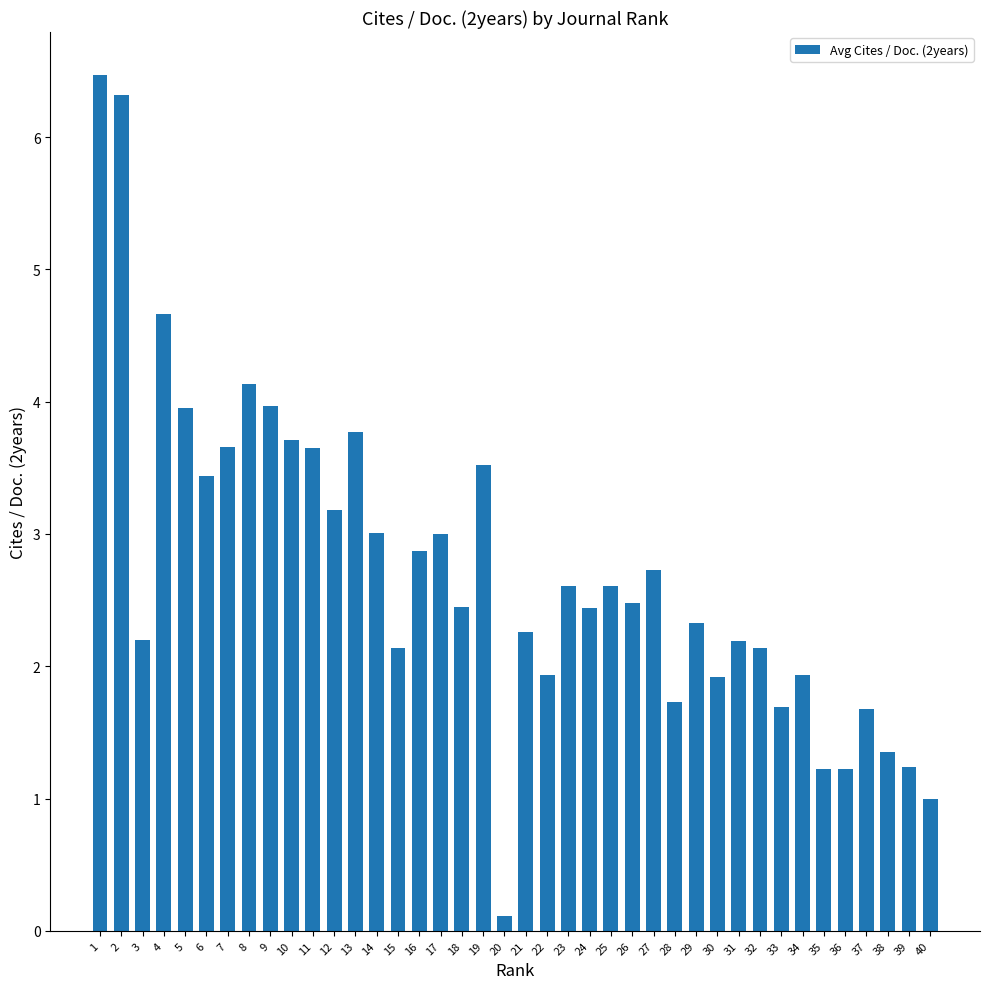

Approximately how many times larger is the value at 39 compared to 40?

1.2